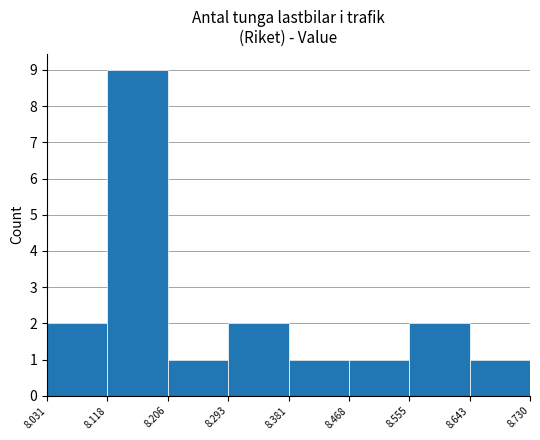

What is the maximum value shown in the chart?

9